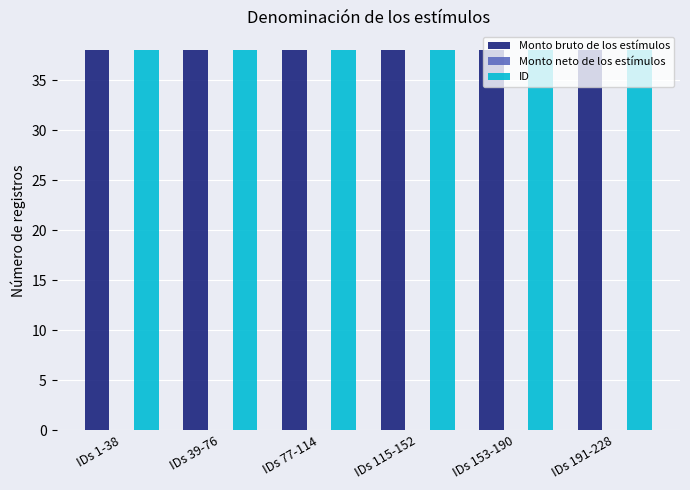

What are all the series names shown in the legend?

Monto bruto de los estímulos, Monto neto de los estímulos, ID